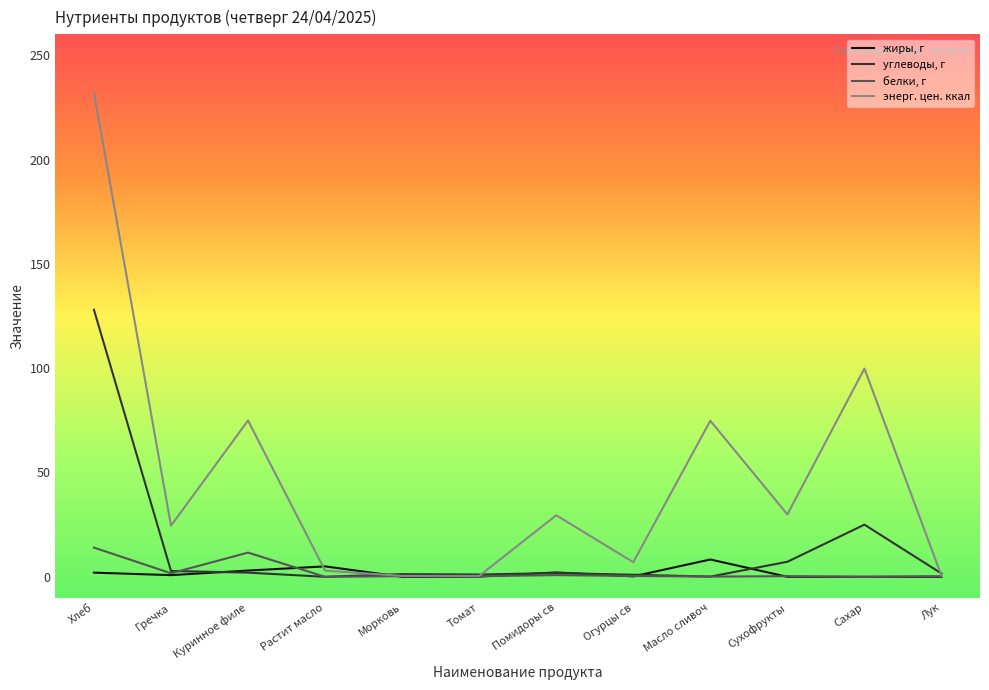

True or false: углеводы, г and белки, г cross at least once.

True